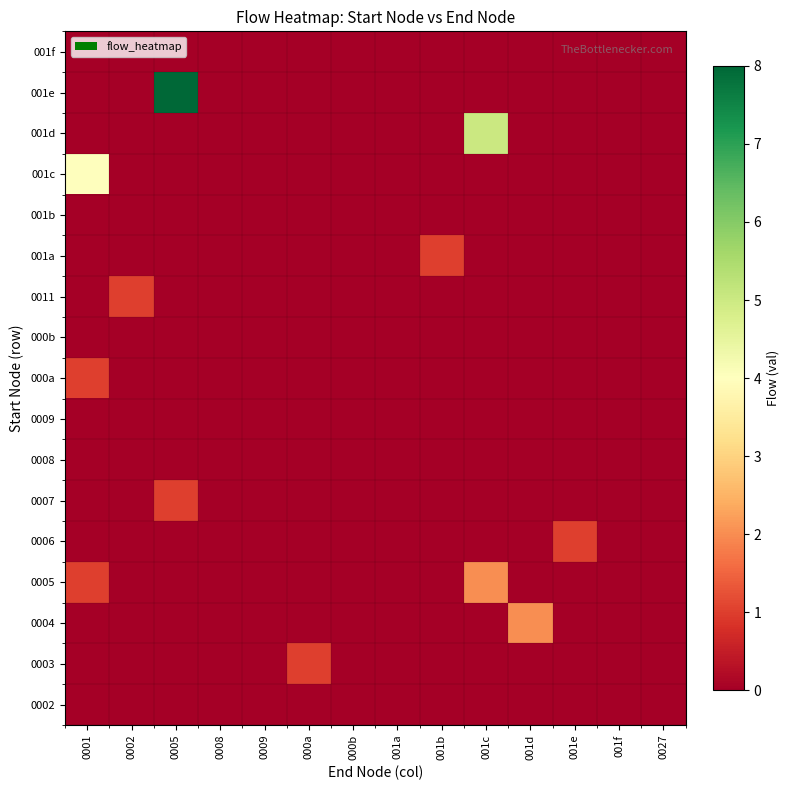

What is the maximum value shown in the chart?

8